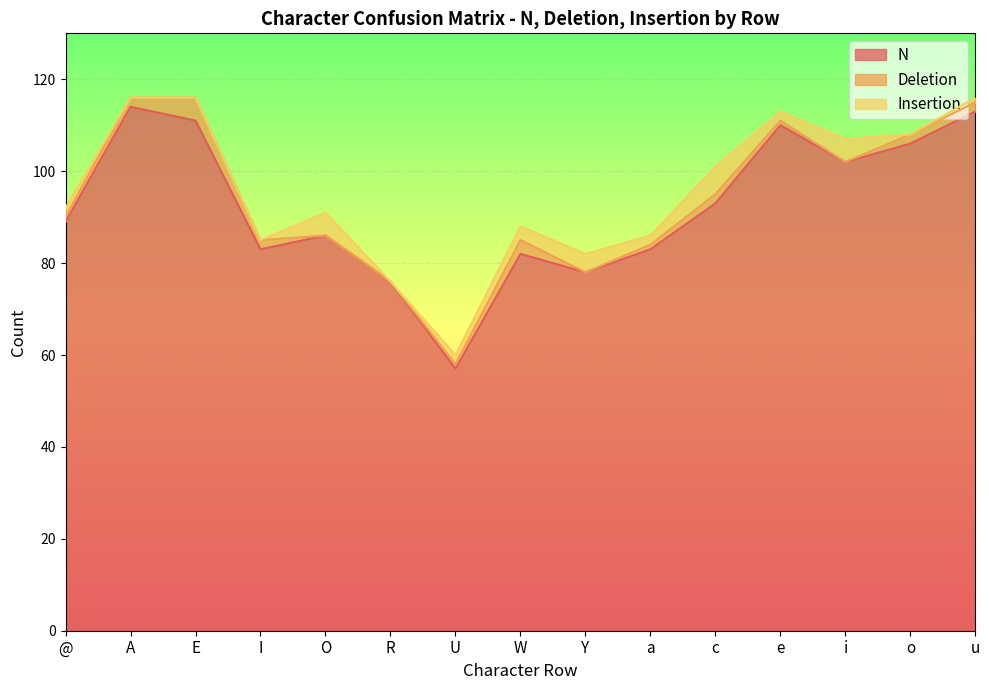

What is the difference between the Insertion values at I and a?

2